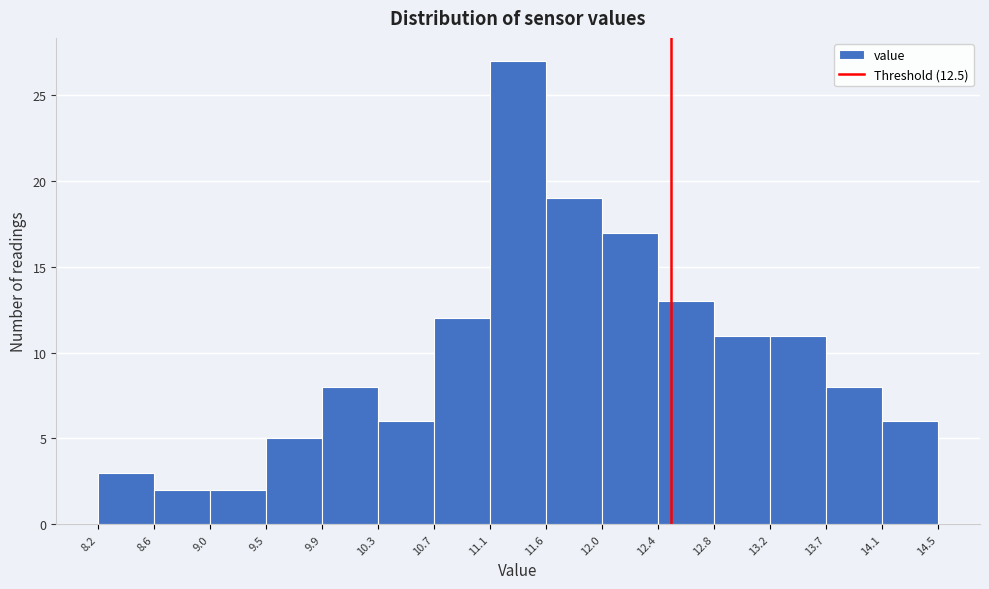

Which range on the x-axis has the tallest bar?

11.1 to 11.6